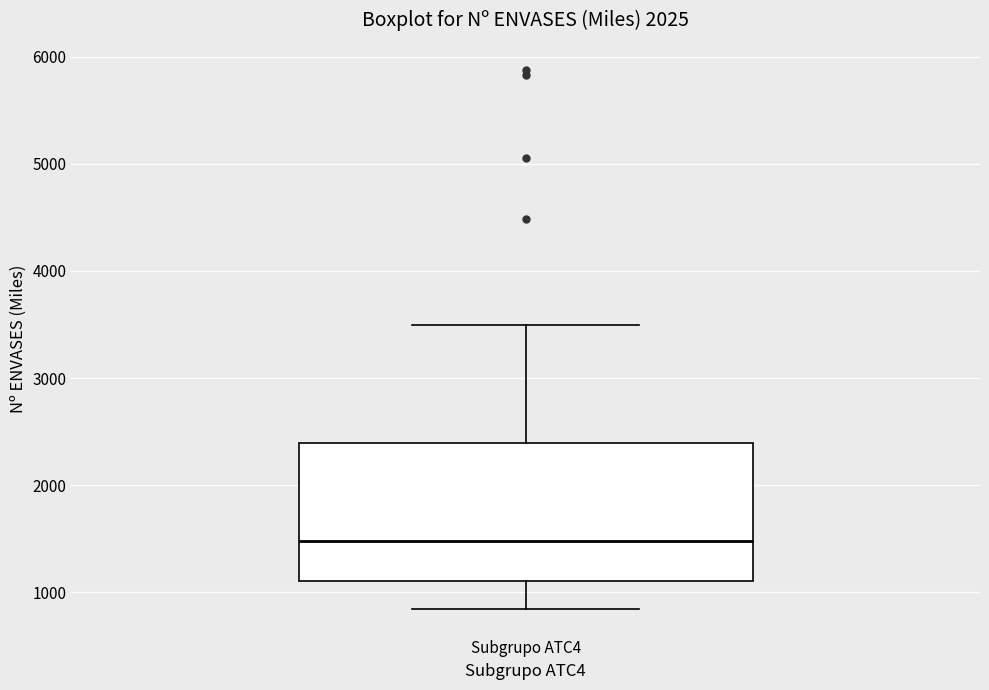

Where does the median line of the box for Subgrupo ATC4 sit on the y-axis? The values are not printed on the chart, so give them approximately, as read against the axis.

1500